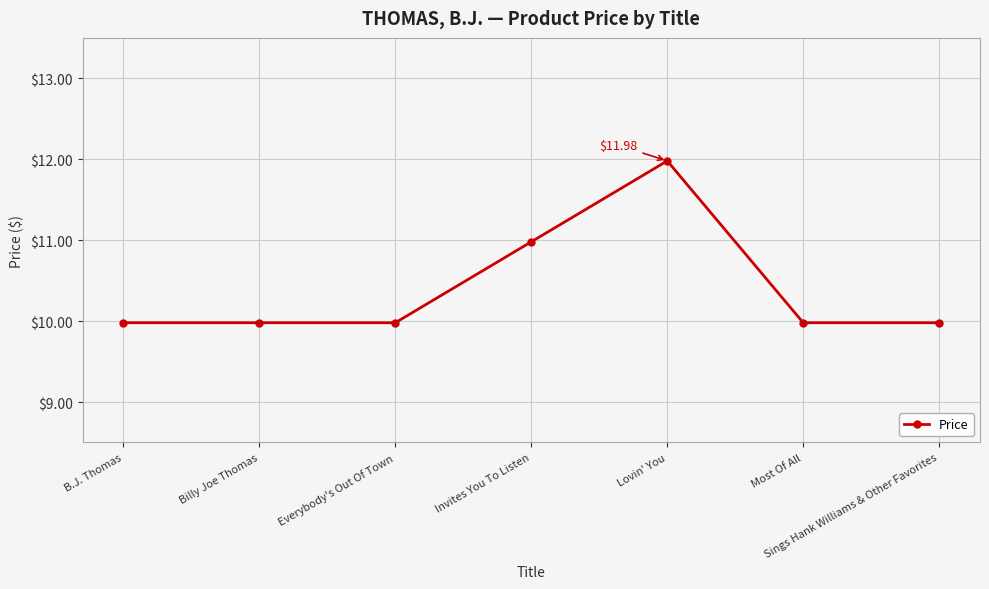

What is the sum of all values?

72.9